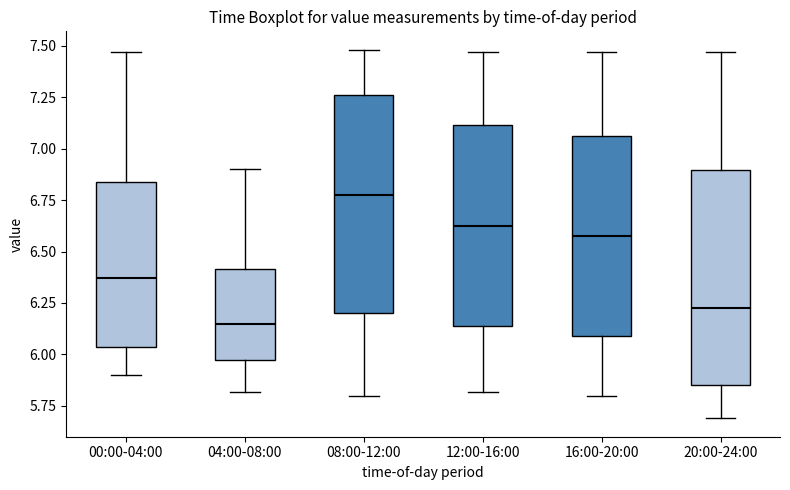

Which box has the highest median line?

08:00-12:00